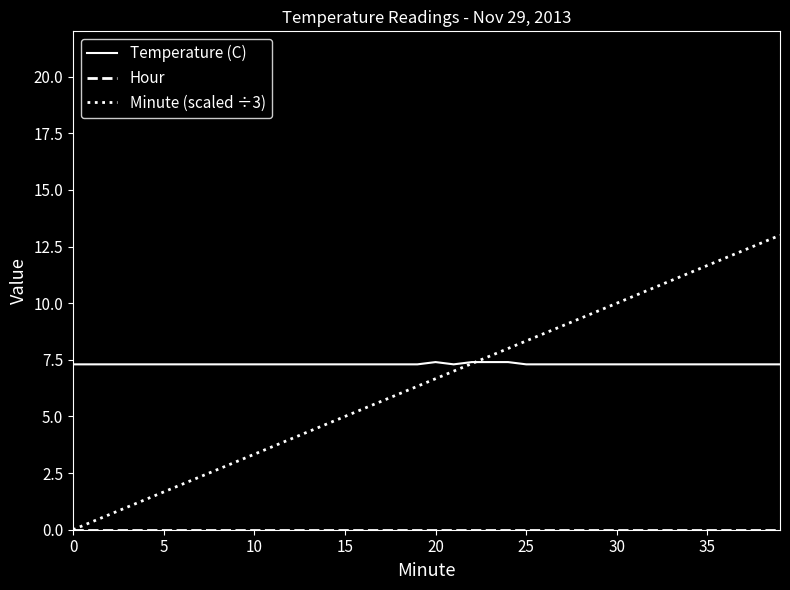

Which series has the widest spread of values?

Minute (scaled ÷3)